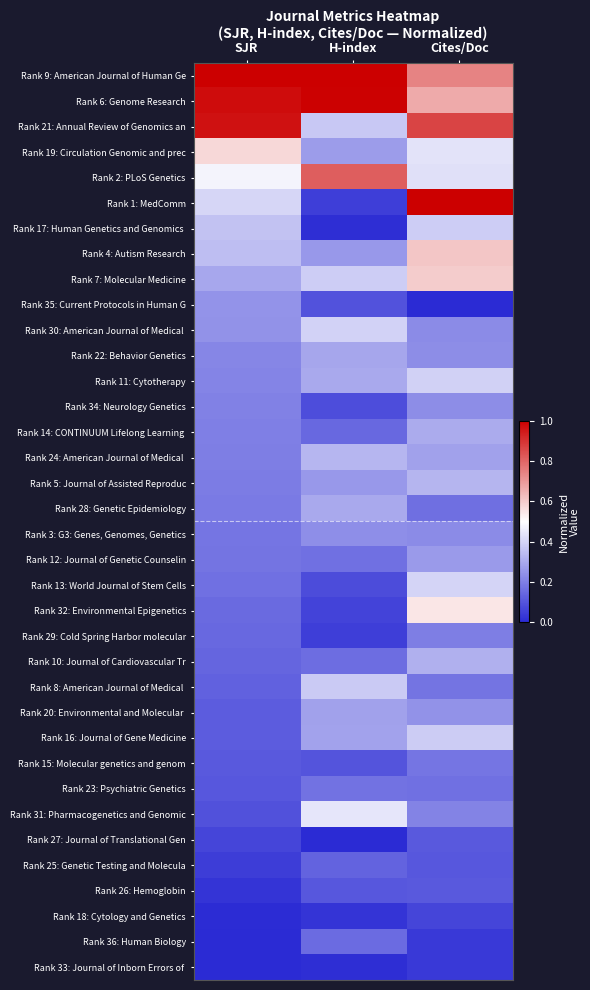

Rank the series at SJR from highest to lowest value.

Rank 9: American Journal of Human Ge, Rank 6: Genome Research, Rank 21: Annual Review of Genomics an, Rank 19: Circulation Genomic and prec, Rank 2: PLoS Genetics, Rank 1: MedComm, Rank 17: Human Genetics and Genomics, Rank 4: Autism Research, Rank 7: Molecular Medicine, Rank 35: Current Protocols in Human G, Rank 30: American Journal of Medical, Rank 22: Behavior Genetics, Rank 11: Cytotherapy, Rank 34: Neurology Genetics, Rank 14: CONTINUUM Lifelong Learning, Rank 24: American Journal of Medical, Rank 5: Journal of Assisted Reproduc, Rank 28: Genetic Epidemiology, Rank 3: G3: Genes, Genomes, Genetics, Rank 12: Journal of Genetic Counselin, Rank 13: World Journal of Stem Cells, Rank 32: Environmental Epigenetics, Rank 29: Cold Spring Harbor molecular, Rank 10: Journal of Cardiovascular Tr, Rank 8: American Journal of Medical, Rank 20: Environmental and Molecular, Rank 16: Journal of Gene Medicine, Rank 15: Molecular genetics and genom, Rank 23: Psychiatric Genetics, Rank 31: Pharmacogenetics and Genomic, Rank 27: Journal of Translational Gen, Rank 25: Genetic Testing and Molecula, Rank 26: Hemoglobin, Rank 18: Cytology and Genetics, Rank 36: Human Biology, Rank 33: Journal of Inborn Errors of